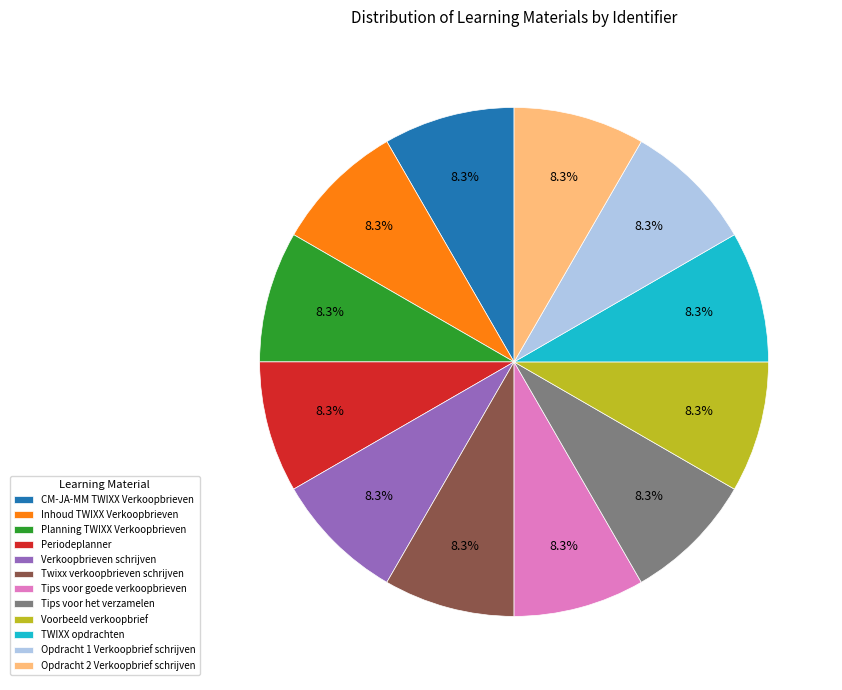

Is the sum of Tips voor goede verkoopbrieven and Twixx verkoopbrieven schrijven greater than half?

No